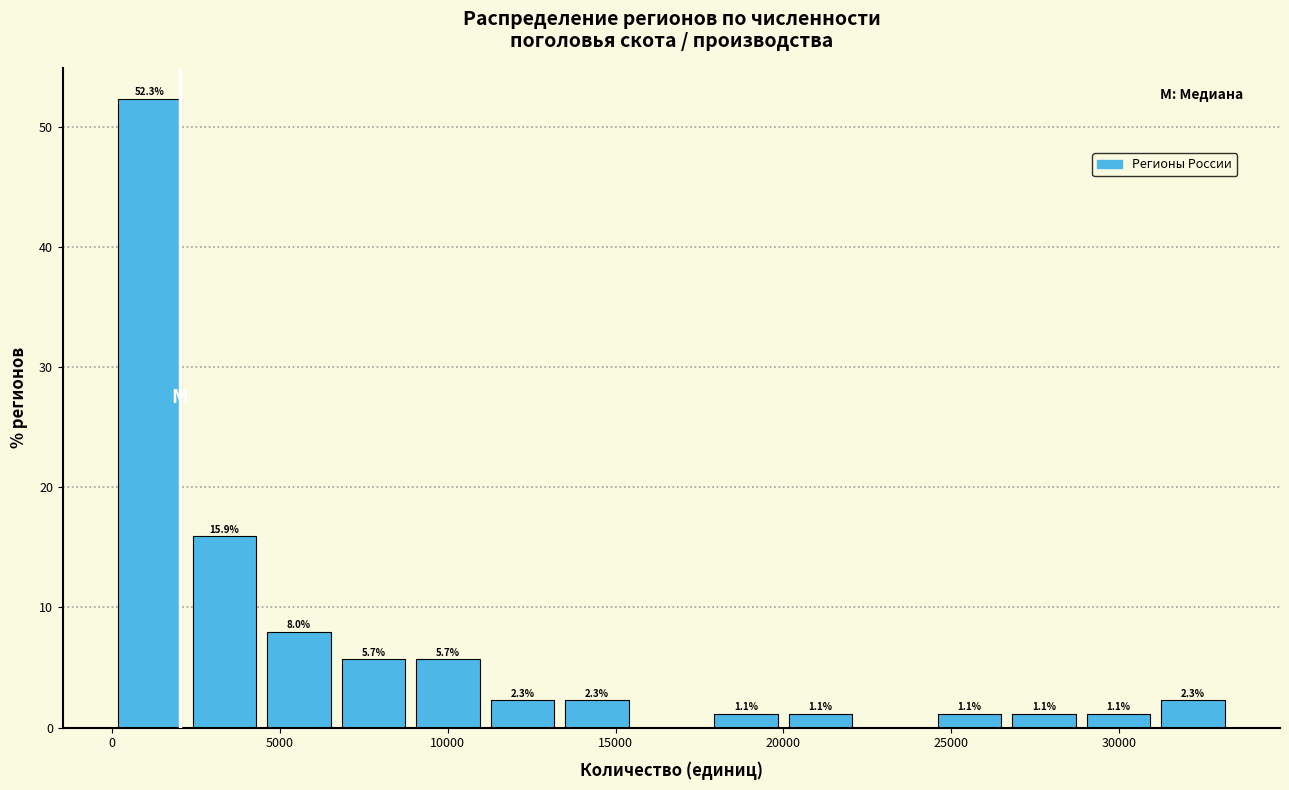

Over which range of the x-axis is the bar tallest?

0 to 2000